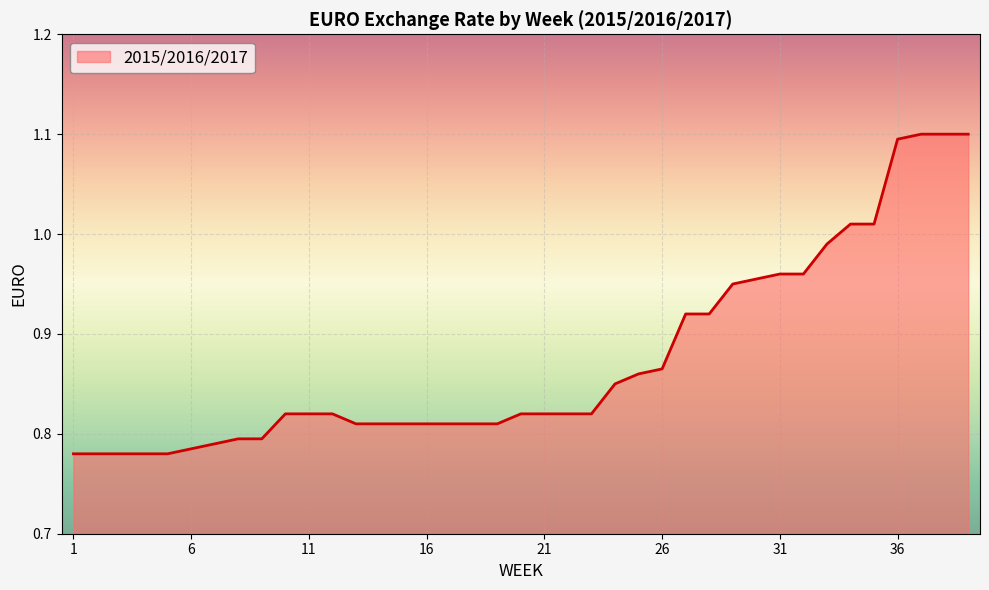

What is the difference between the maximum and minimum values?

0.3